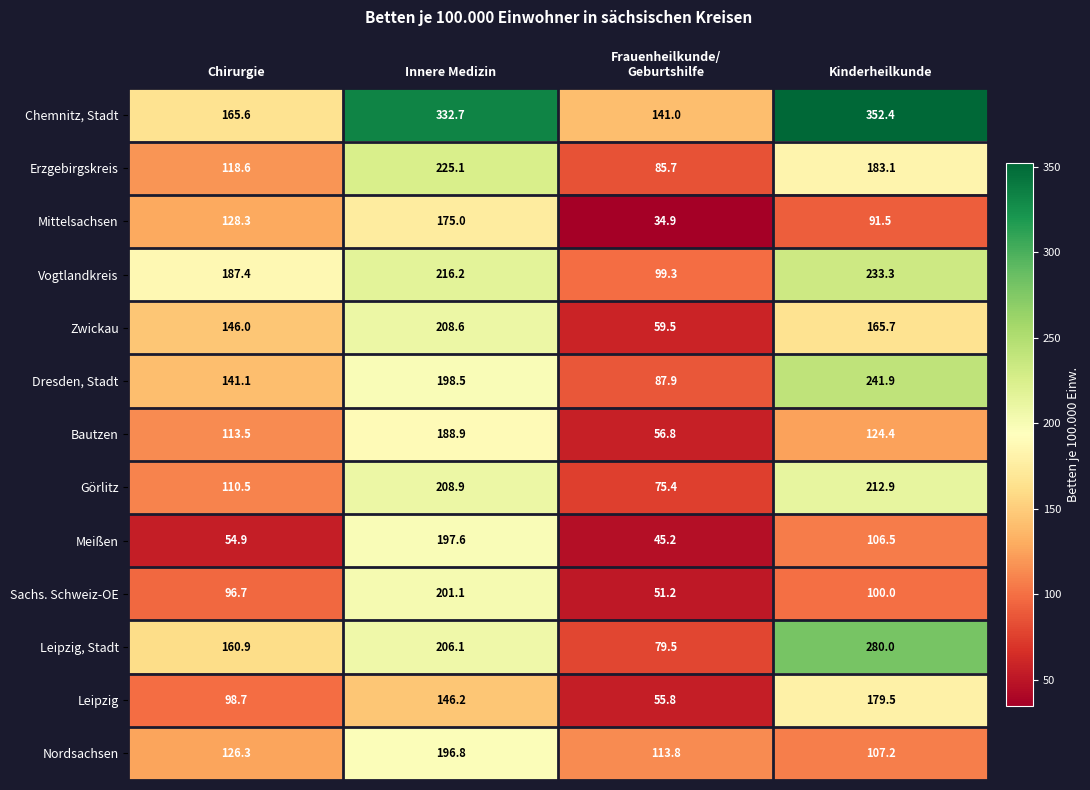

Is it true that Mittelsachsen equals 50.9 at Innere Medizin?

False